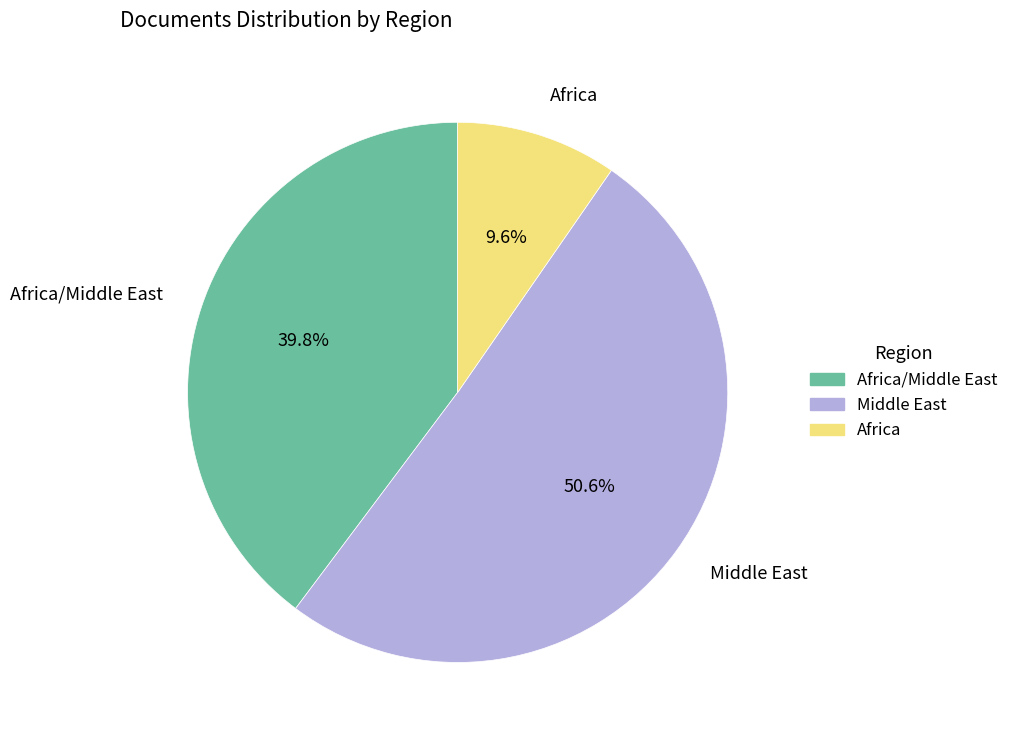

To the nearest percent, what is the difference between the largest and smallest slice percentages?

41%